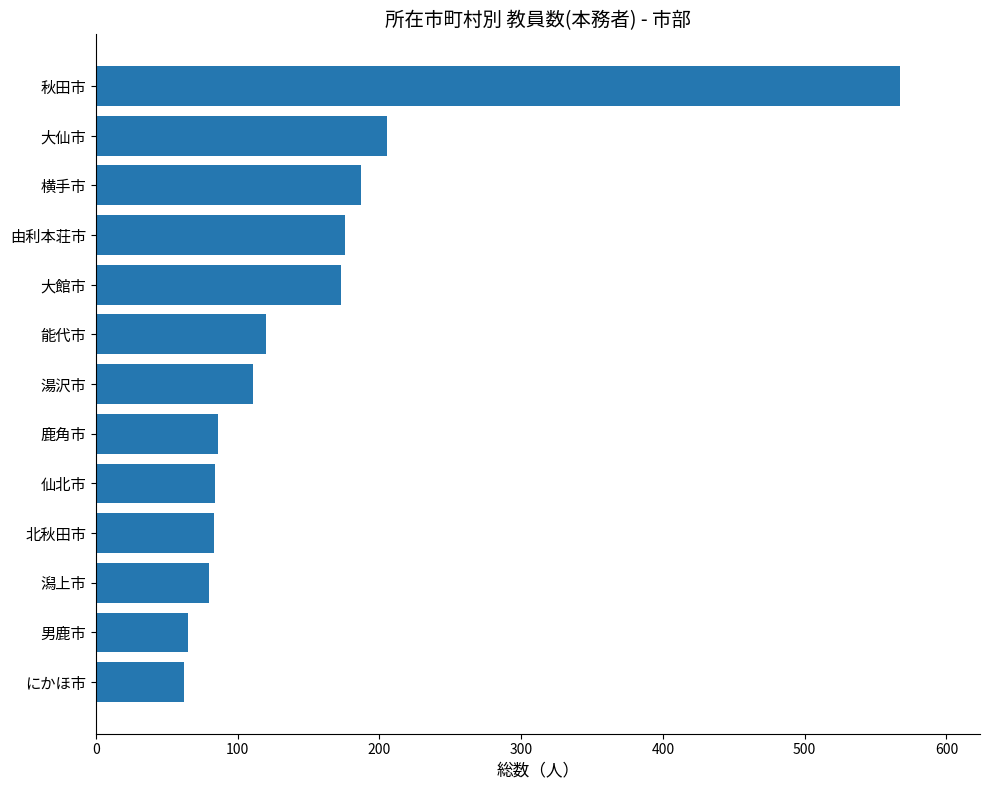

The chart shows a value of 36 at 北秋田市. True or false?

False